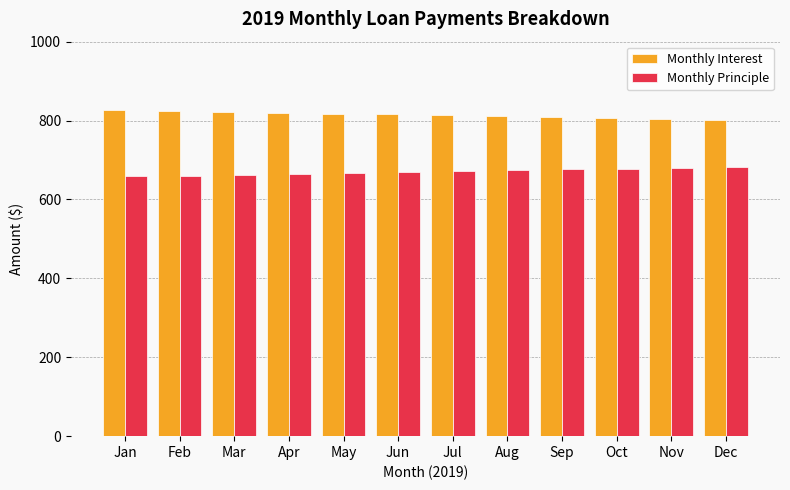

What is the difference between the highest and lowest values at Sep?

132.8